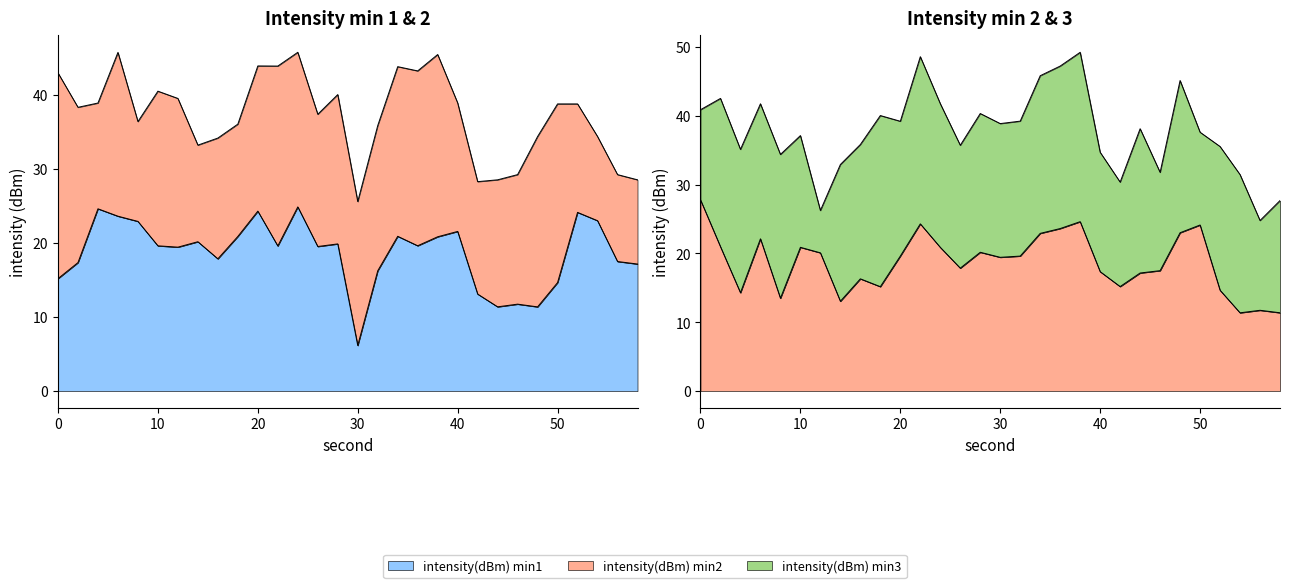

What is the difference between the intensity(dBm) min1 values at 38 and 10?

1.2